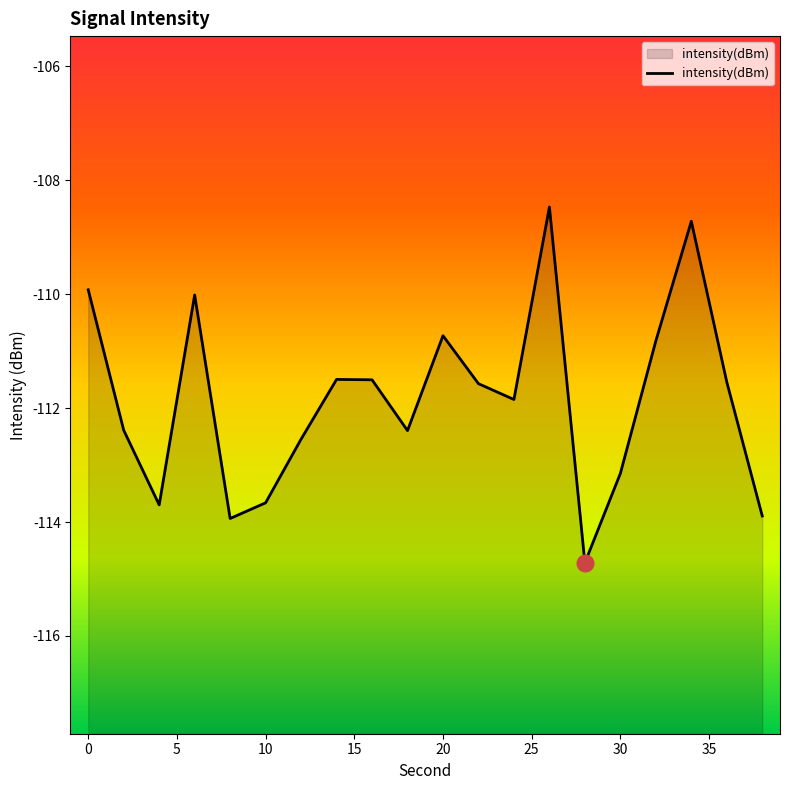

True or false: the data shows -37.2 at 30.

False